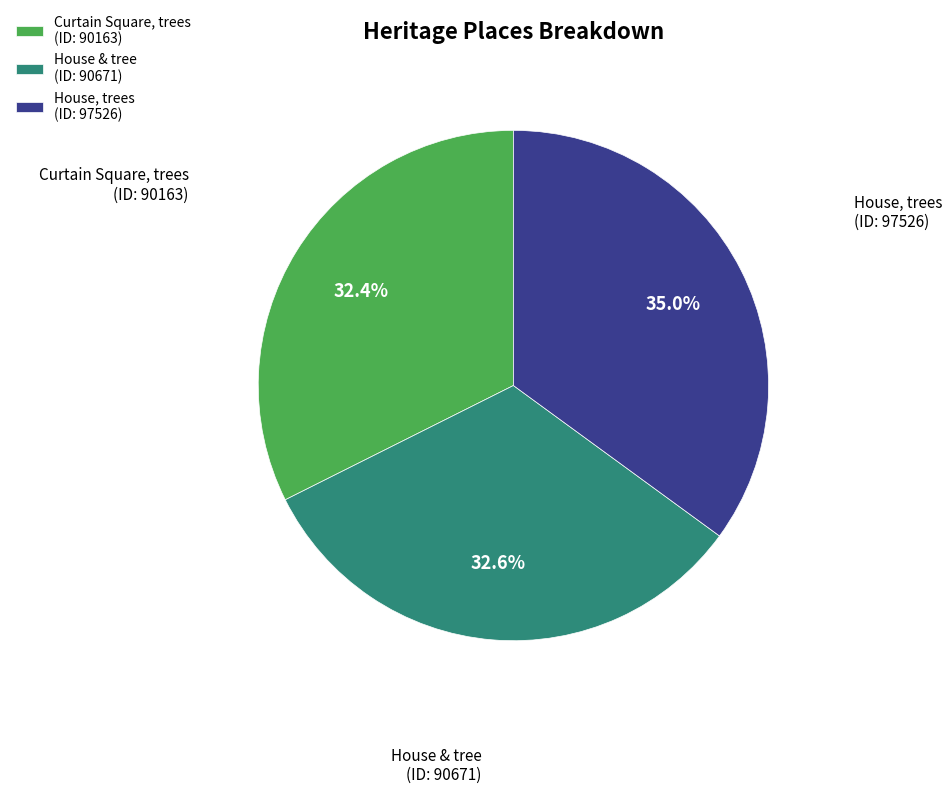

What is the total percentage of House & tree and Curtain Square, trees?

65.0%